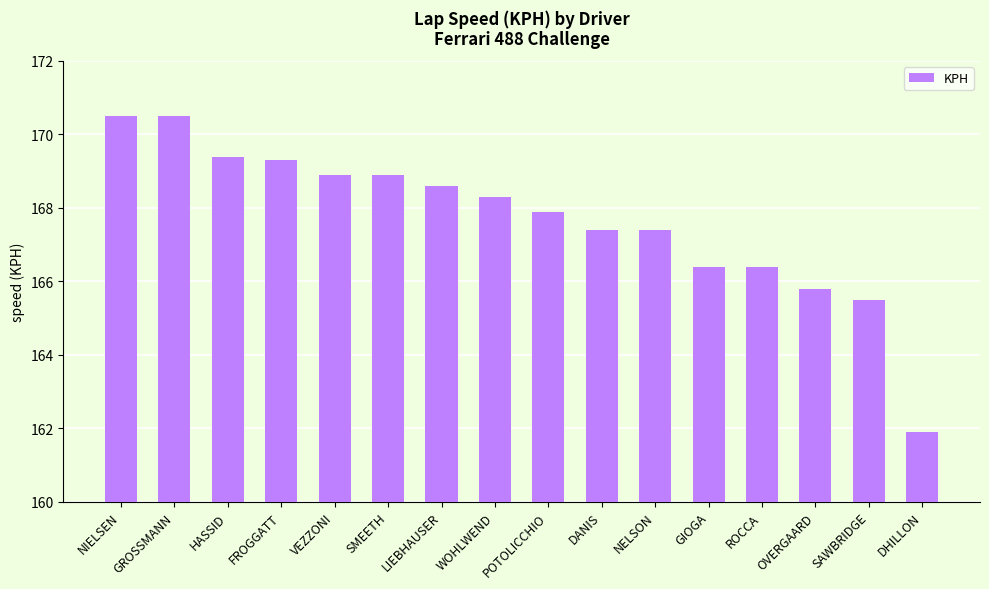

What is the smallest value displayed?

161.9